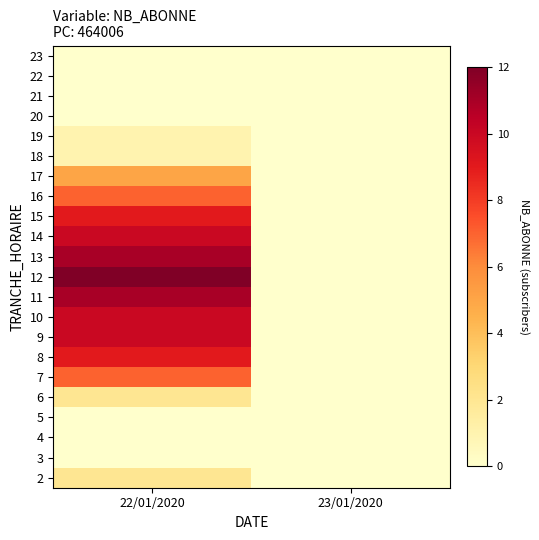

Reading right to left, list all the values displayed in this chart.

2: 23/01/2020=0	22/01/2020=2
3: 23/01/2020=0	22/01/2020=0
4: 23/01/2020=0	22/01/2020=0
5: 23/01/2020=0	22/01/2020=0
6: 23/01/2020=0	22/01/2020=2
7: 23/01/2020=0	22/01/2020=7
8: 23/01/2020=0	22/01/2020=9
9: 23/01/2020=0	22/01/2020=10
10: 23/01/2020=0	22/01/2020=10
11: 23/01/2020=0	22/01/2020=11
12: 23/01/2020=0	22/01/2020=12
13: 23/01/2020=0	22/01/2020=11
14: 23/01/2020=0	22/01/2020=10
15: 23/01/2020=0	22/01/2020=9
16: 23/01/2020=0	22/01/2020=7
17: 23/01/2020=0	22/01/2020=5
18: 23/01/2020=0	22/01/2020=1
19: 23/01/2020=0	22/01/2020=1
20: 23/01/2020=0	22/01/2020=0
21: 23/01/2020=0	22/01/2020=0
22: 23/01/2020=0	22/01/2020=0
23: 23/01/2020=0	22/01/2020=0